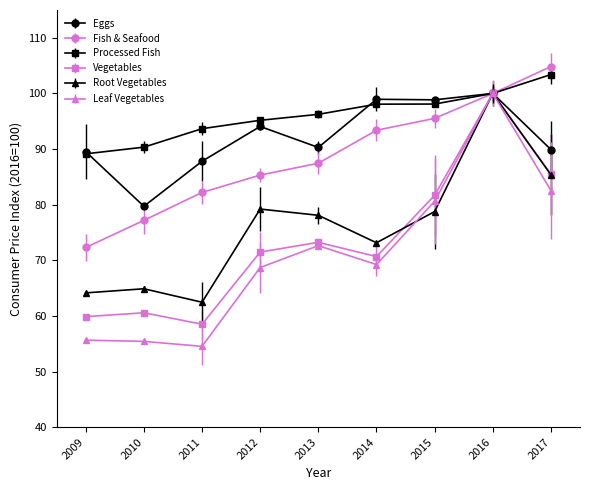

True or false: Fish & Seafood has more than 2 interior local peaks.

False